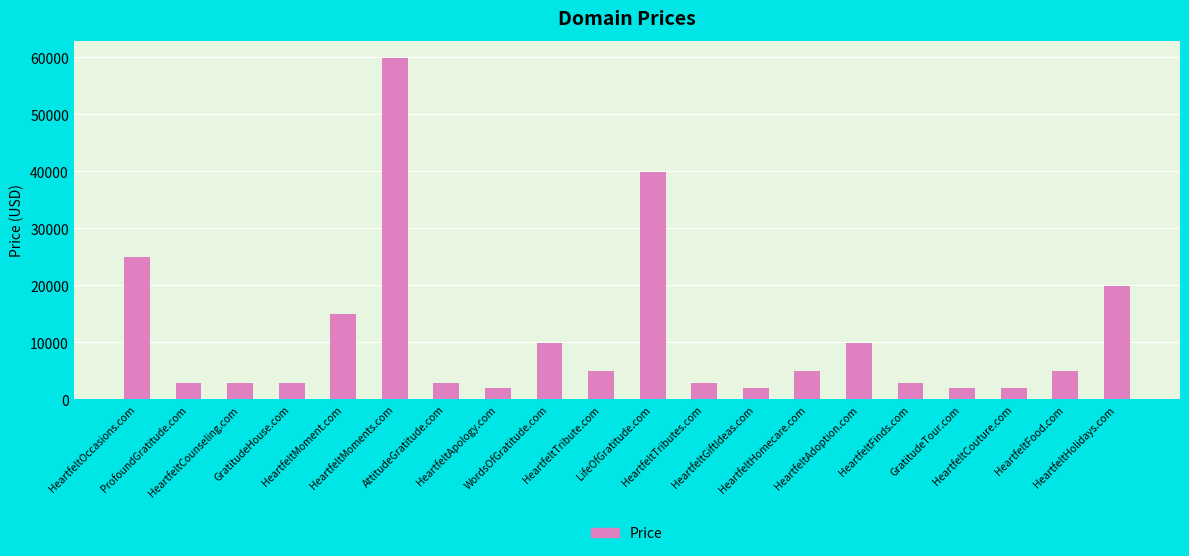

Are the bars grouped side by side (vs. stacked)?

No